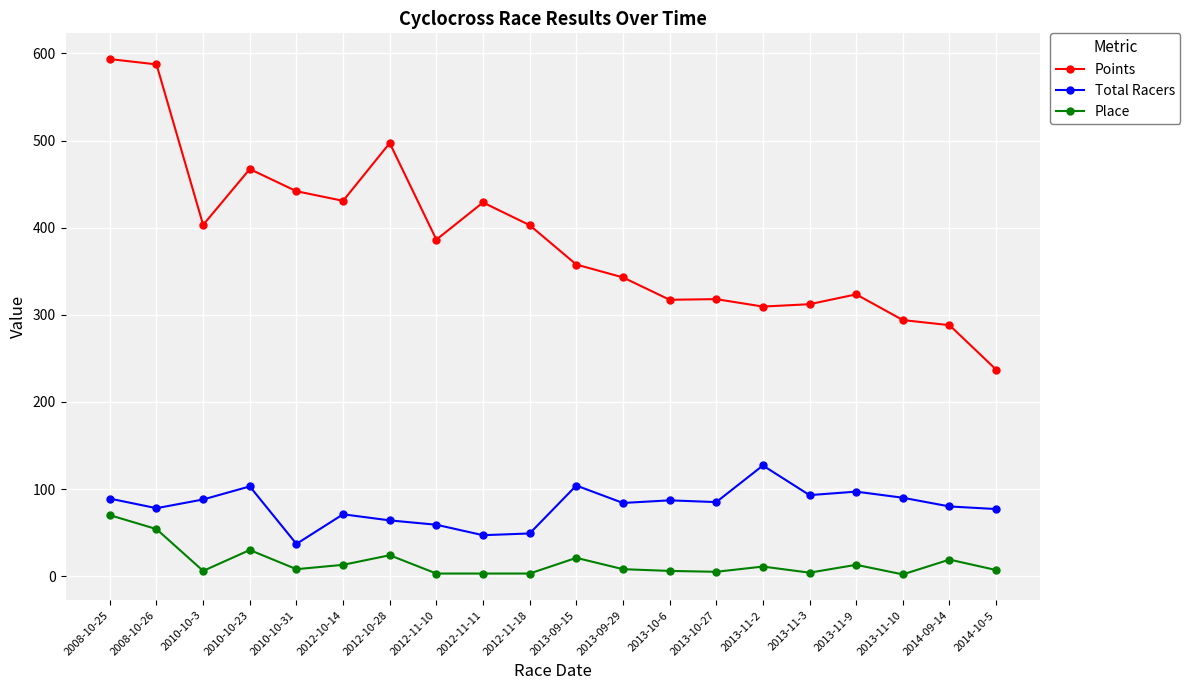

What is the difference between the Points values at 2013-11-2 and 2012-10-28?

187.7